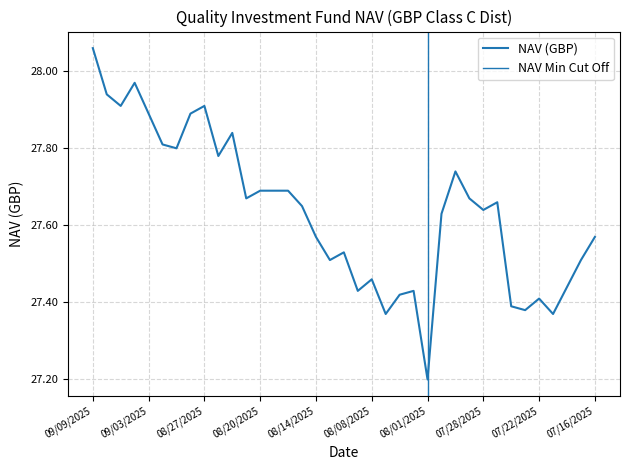

What is the difference between the maximum and minimum values?

0.9